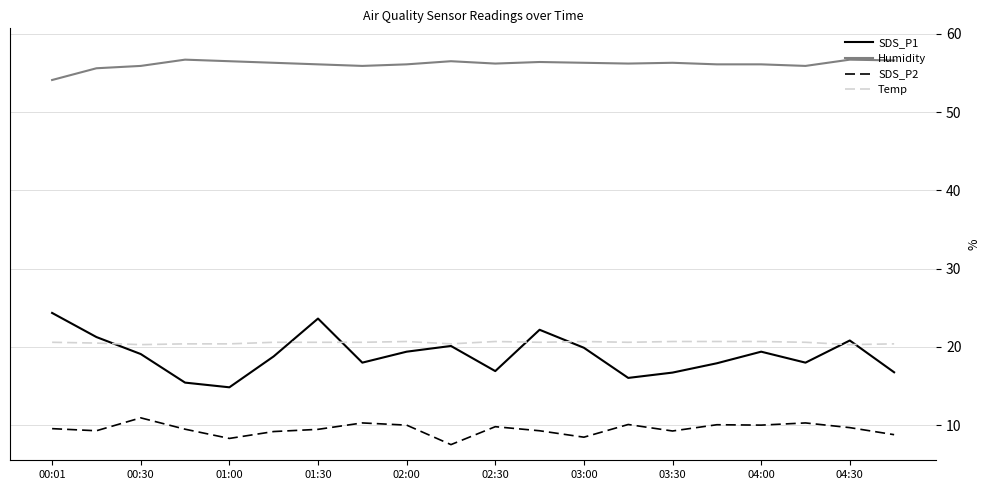

Which series has the largest total across all categories?

Humidity